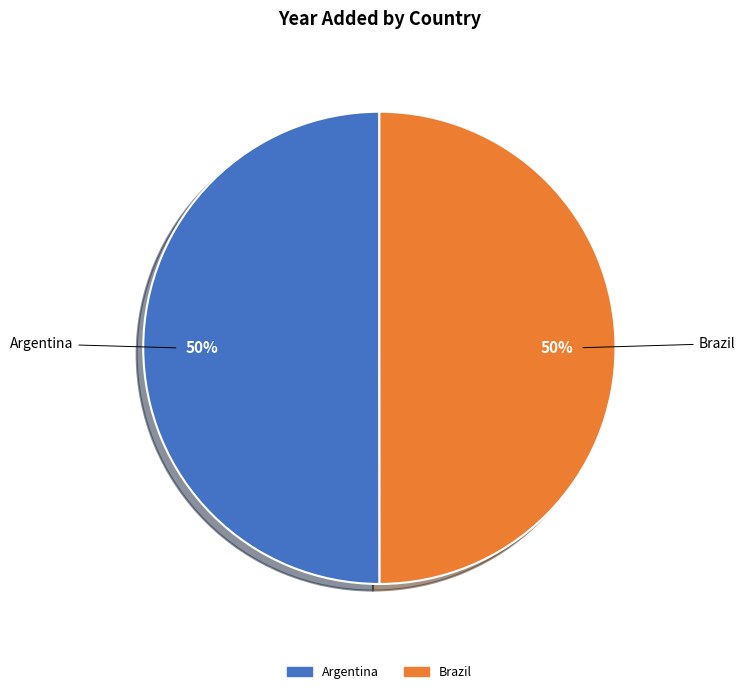

To the nearest percent, what is the average slice percentage?

50%